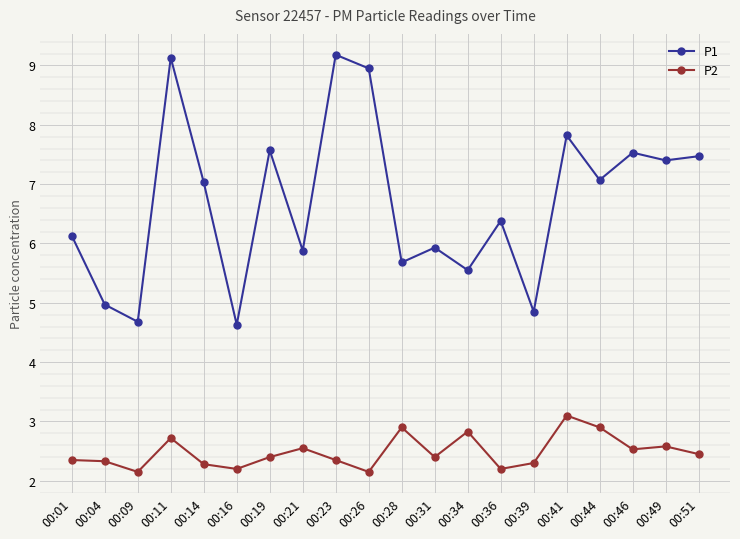

The value of P2 at 00:14 is 1.0. True or false?

False